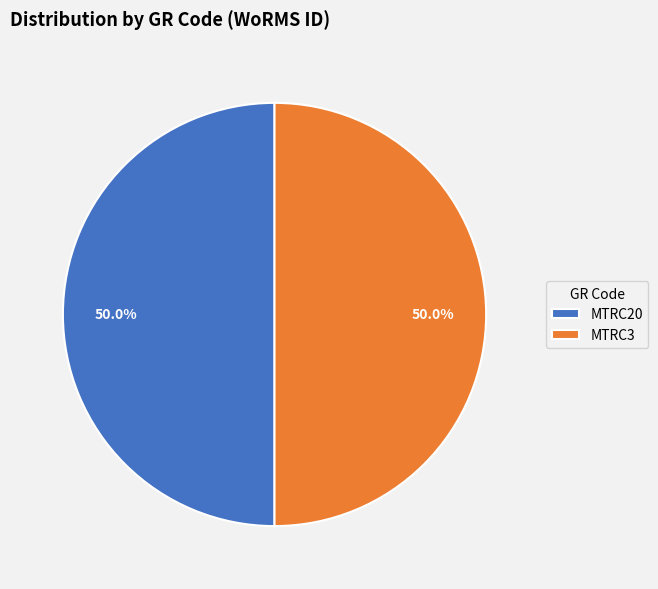

The MTRC3 slice represents 50% of the pie. True or false?

True